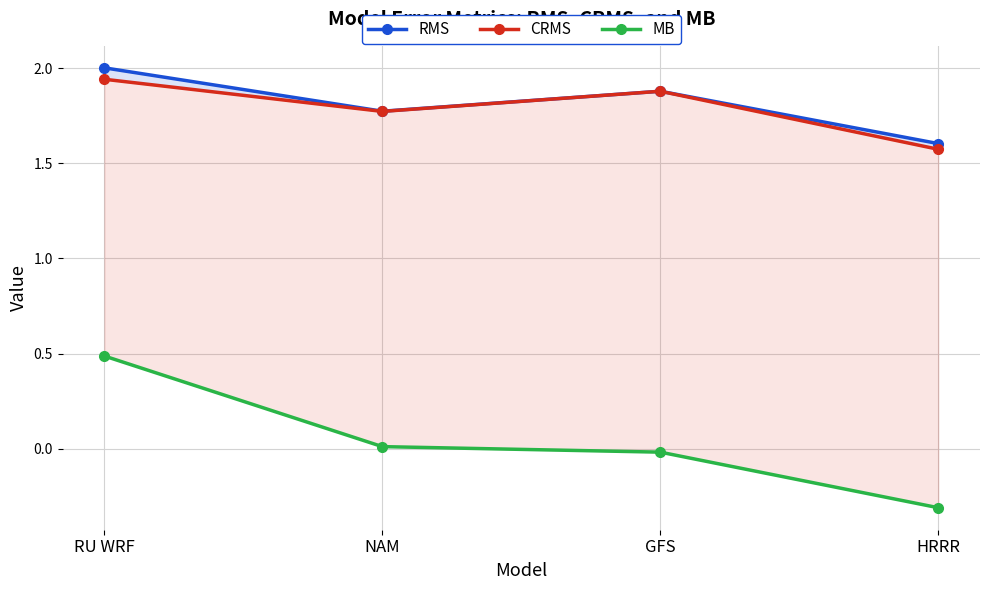

How many lines are shown in the chart?

3